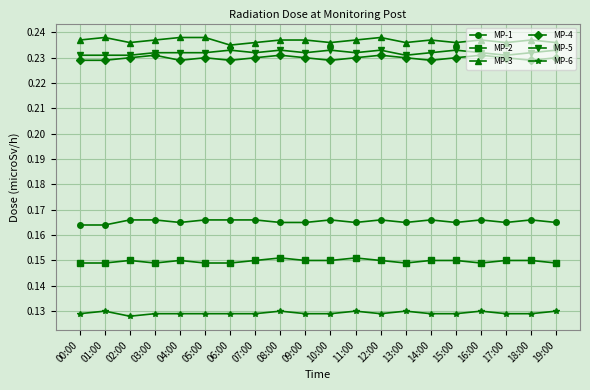

What is the label of the 3rd point from the left?

02:00